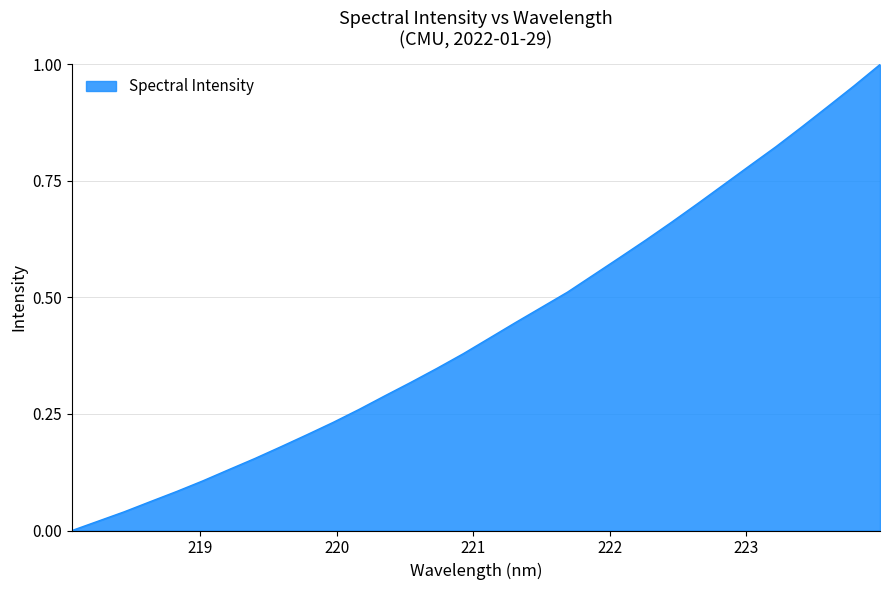

Where is the data nearest to the value 0?

218.0596